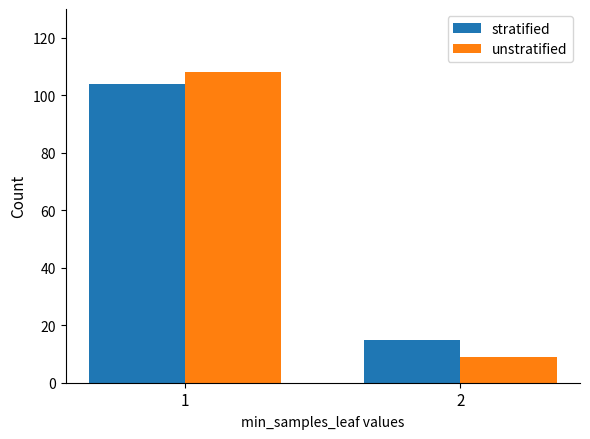

Is it true that unstratified equals 4 at 2?

False